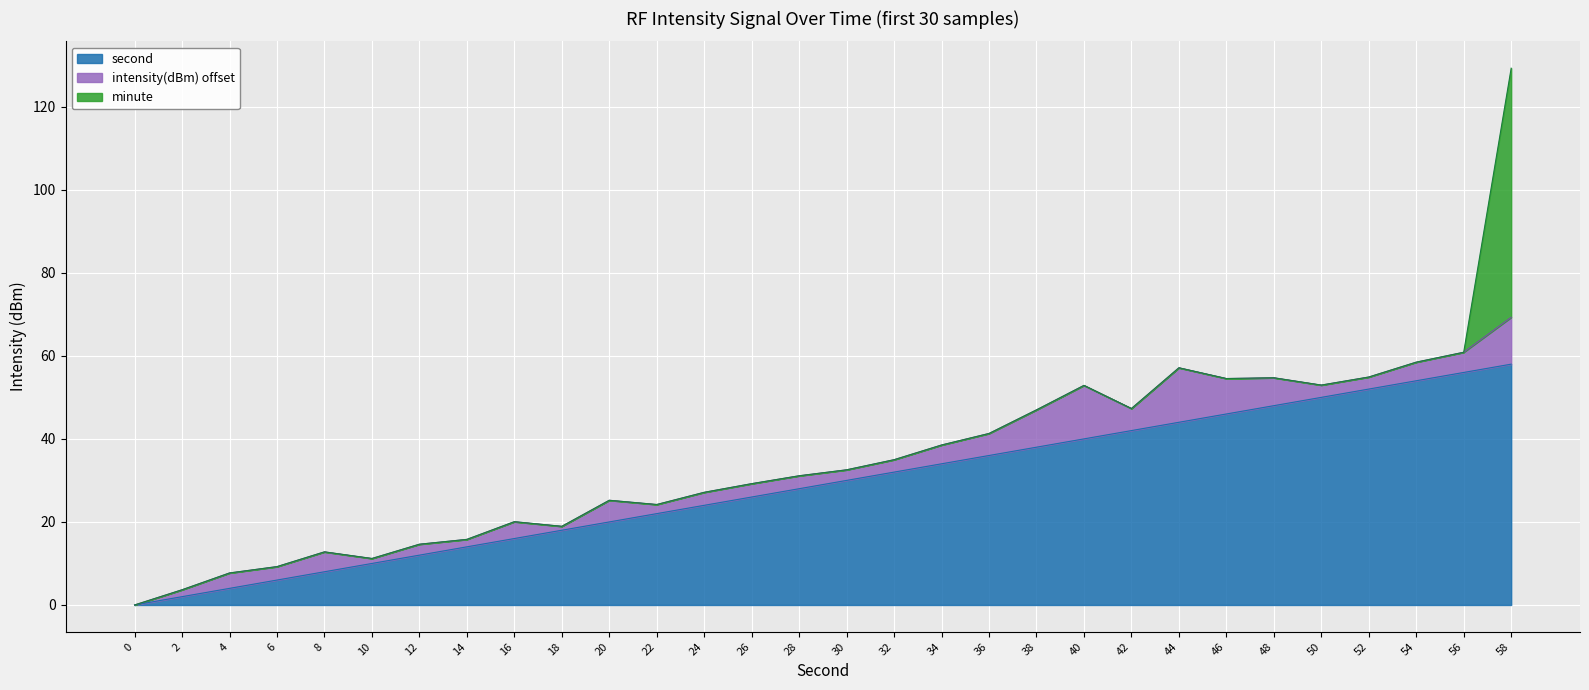

How many lines are shown in the chart?

3